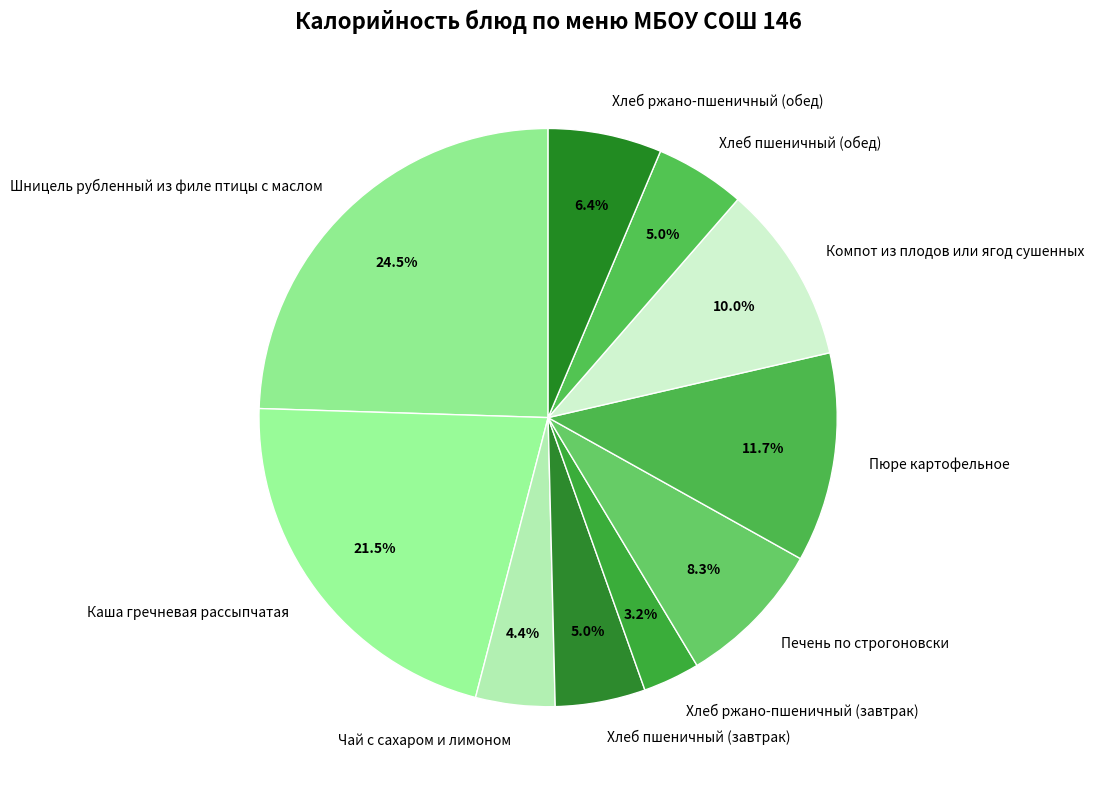

What is the smallest slice in the pie chart?

Хлеб ржано-пшеничный (завтрак)